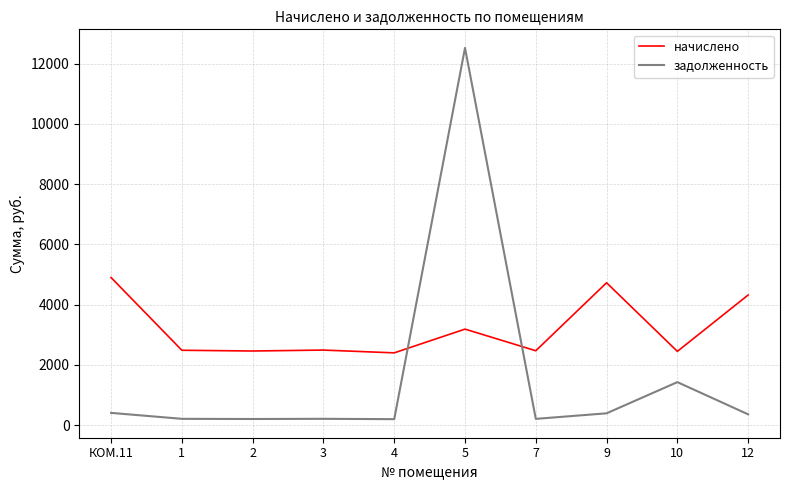

What is the total value across all series at КОМ.11?

5308.6